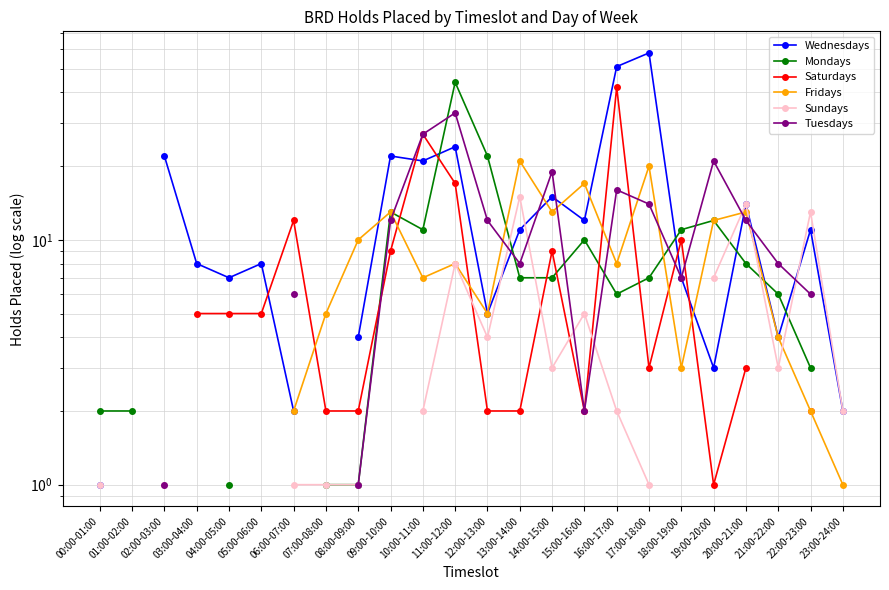

True or false: Sundays has more than 0 interior local peaks.

True